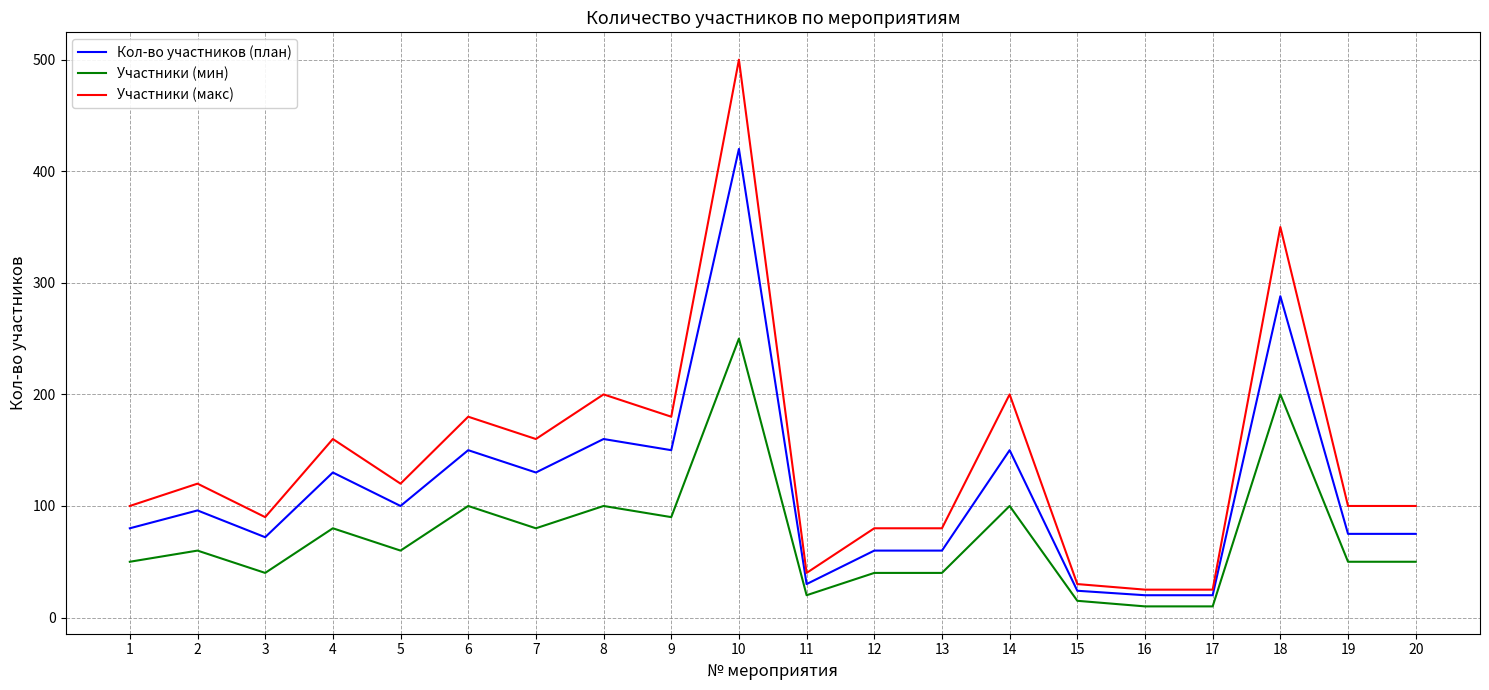

What is the difference between the maximum and minimum values in the Участники (макс) series?

475